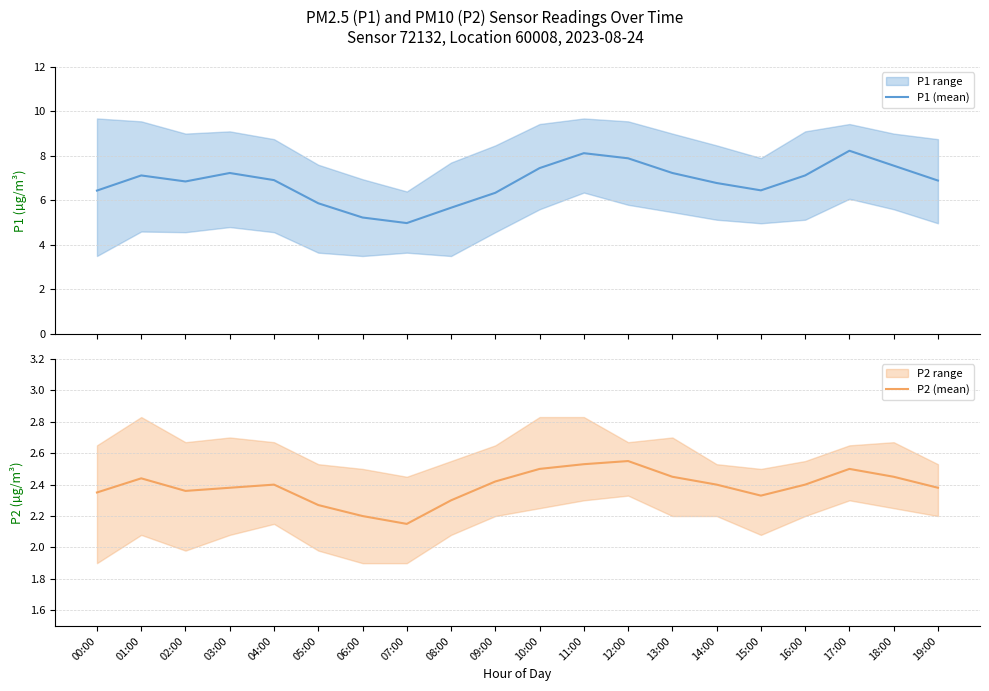

What position from the left is 09:00?

10